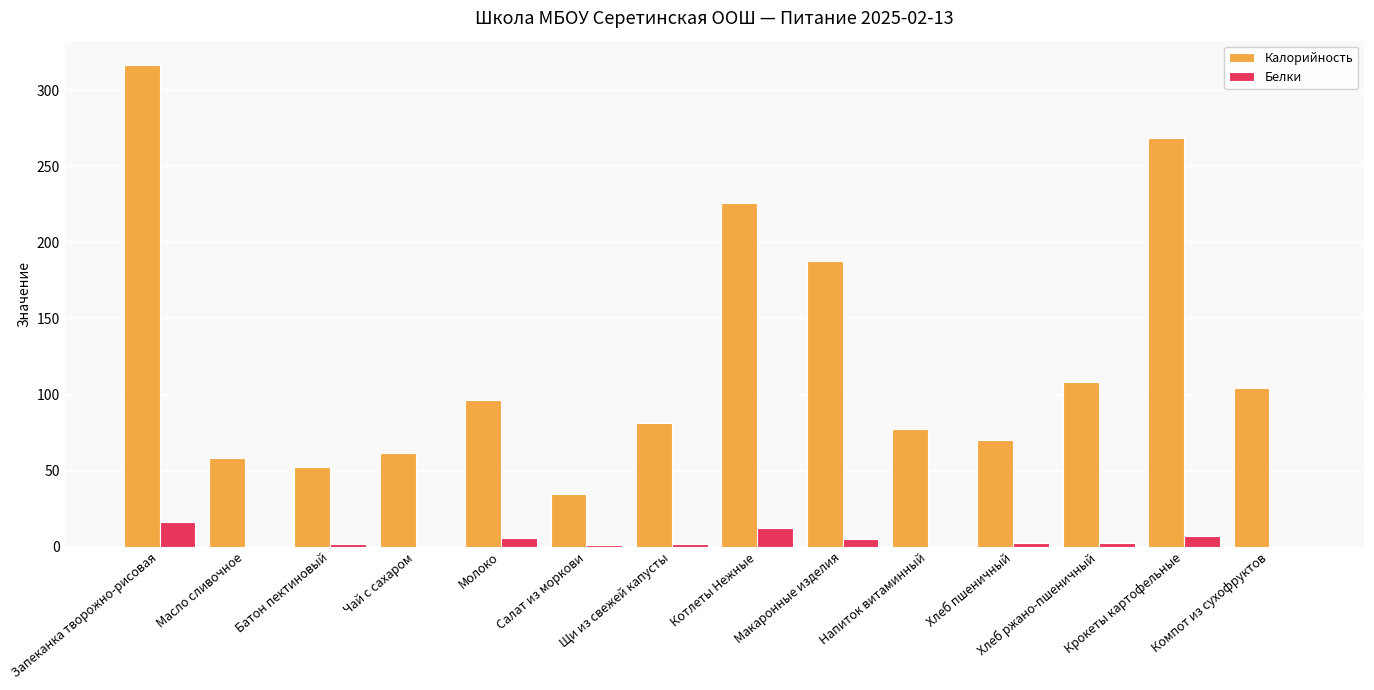

What is the sum of the Калорийность values at Крокеты картофельные and Котлеты Нежные?

494.5